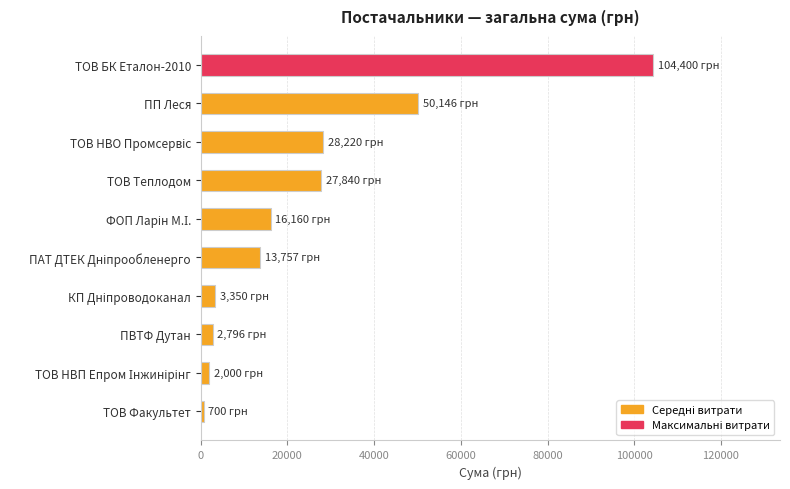

What is the average value?

24936.9